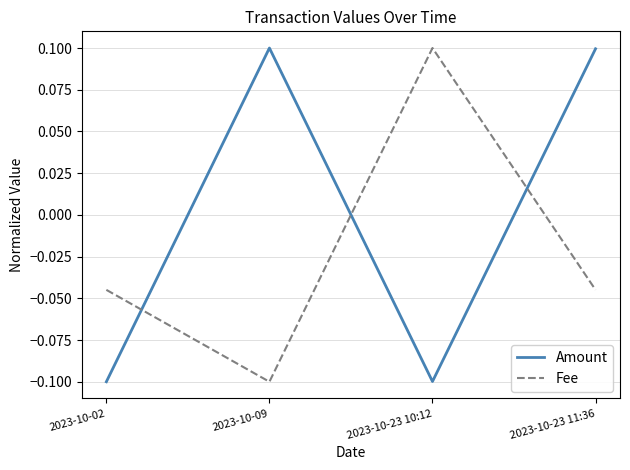

What position from the left is 2023-10-23 11:36?

4